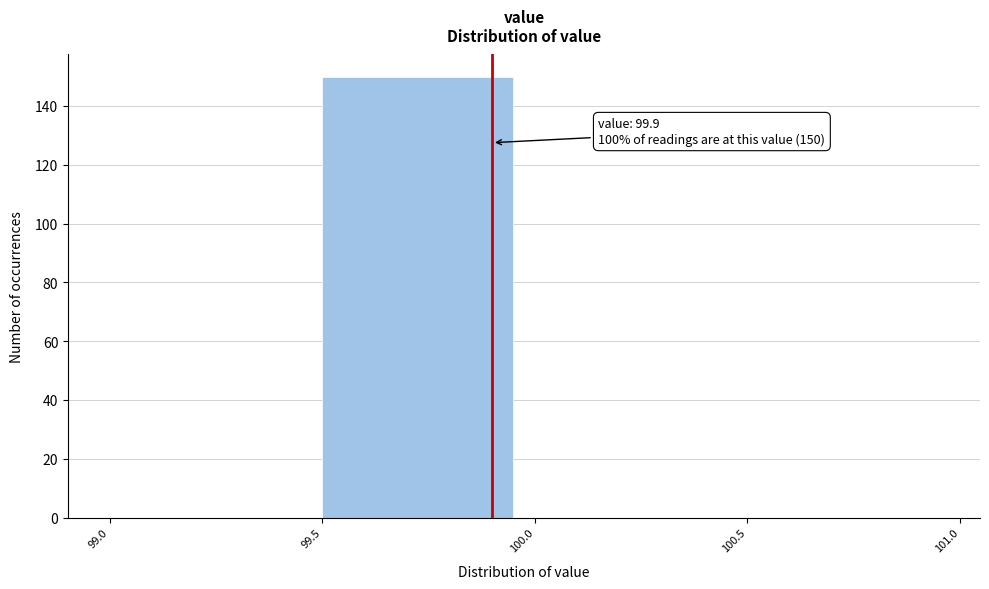

Which range on the x-axis has the tallest bar?

99.5 to 100.0